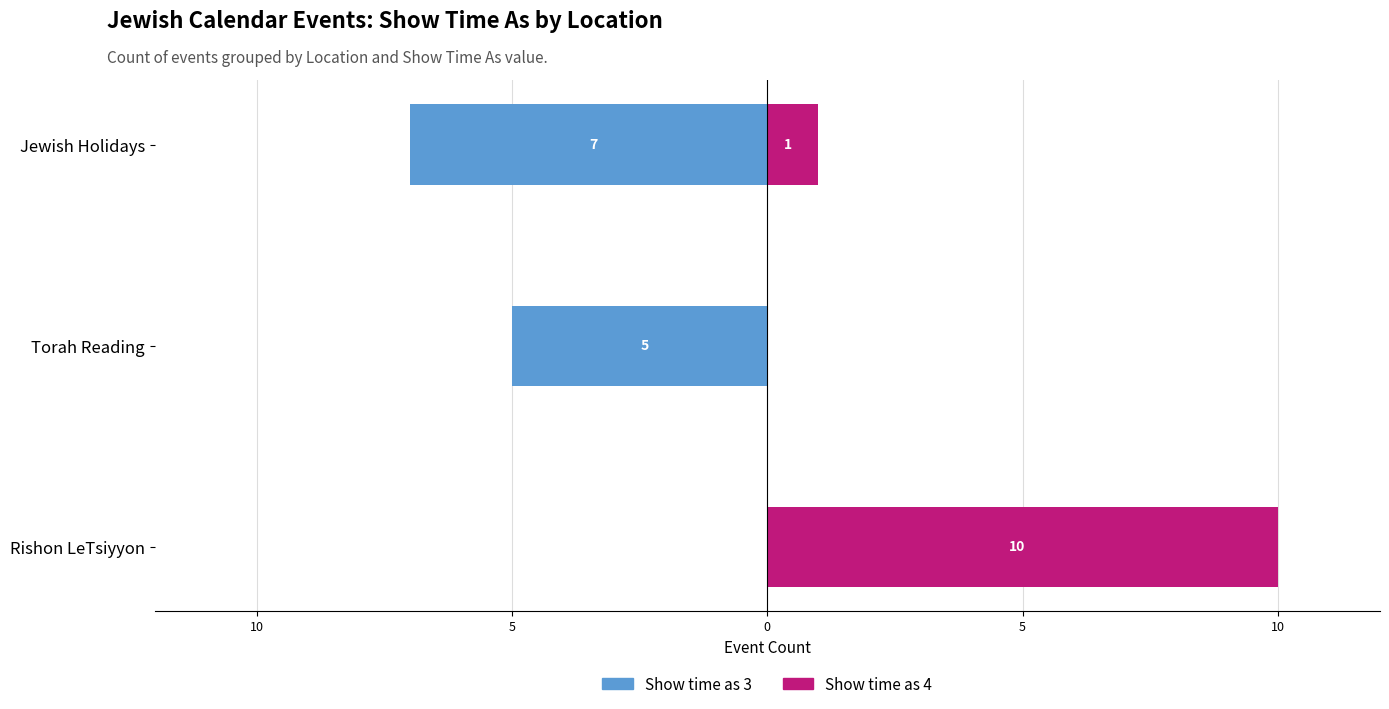

Reading right to left, list all the values displayed in this chart.

Show time as 3: -7	-5	0
Show time as 4: 1	0	10